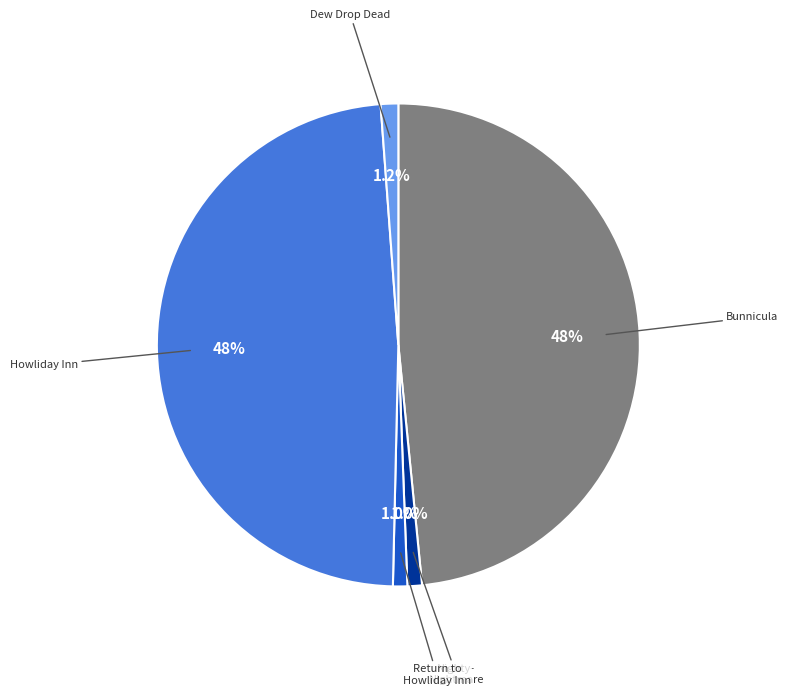

Is there any slice that represents more than half of the pie?

No